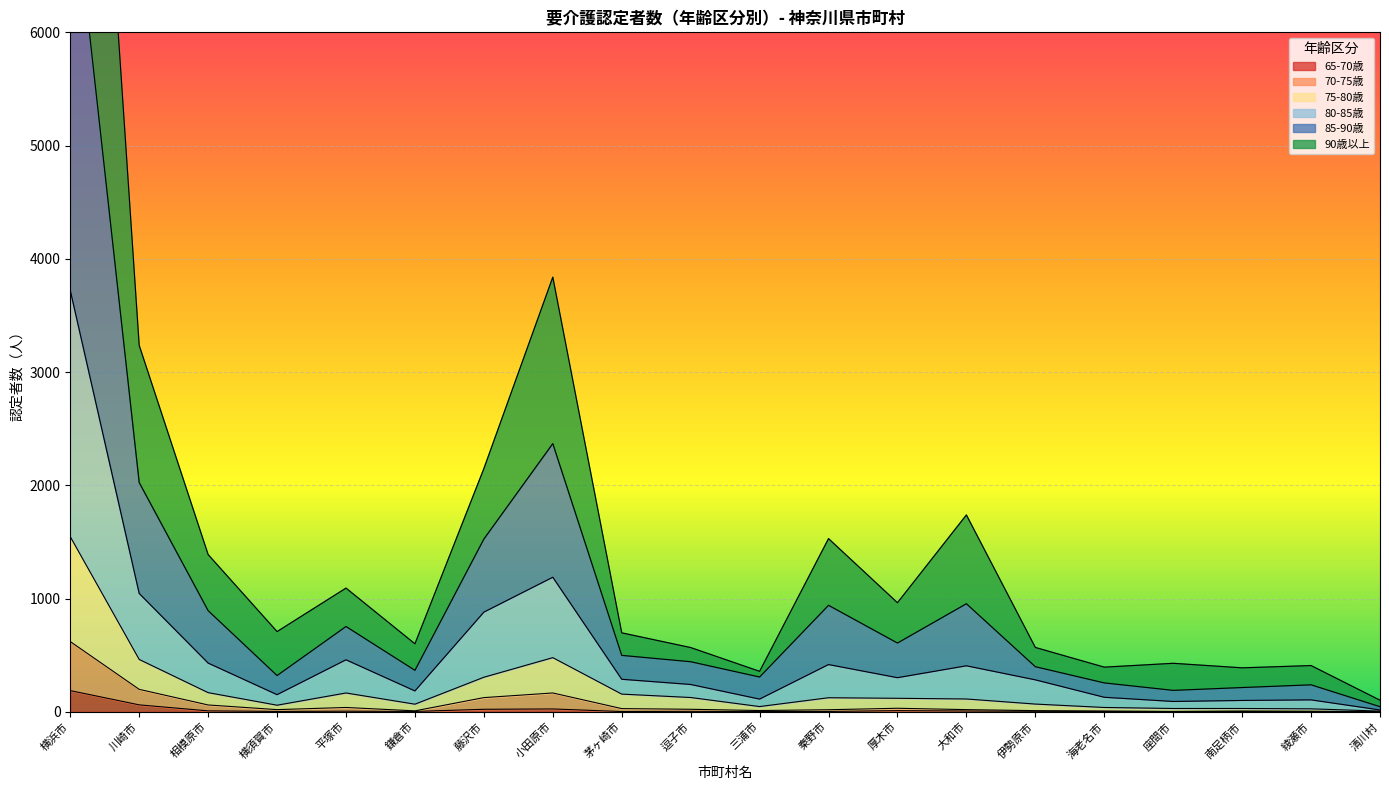

What are all the series names shown in the legend?

65-70歳, 70-75歳, 75-80歳, 80-85歳, 85-90歳, 90歳以上